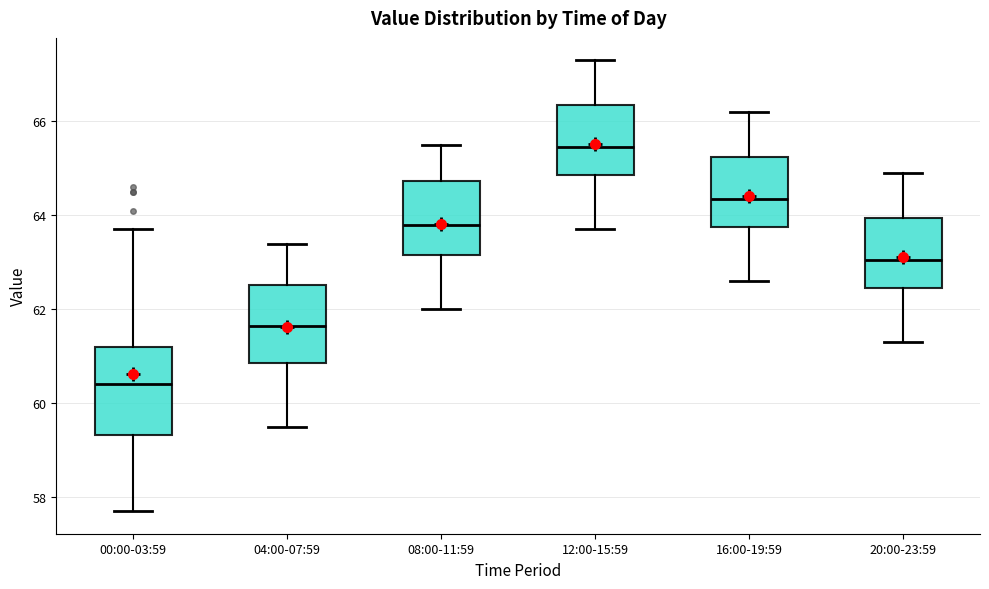

Which box's median line is the lowest?

00:00-03:59